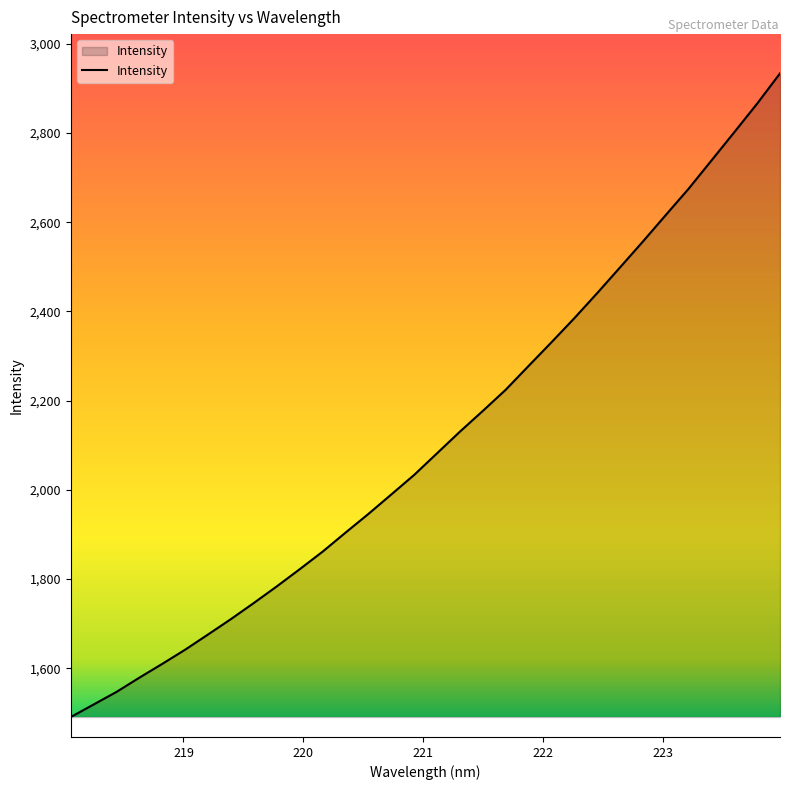

What is the smallest value displayed?

1490.9